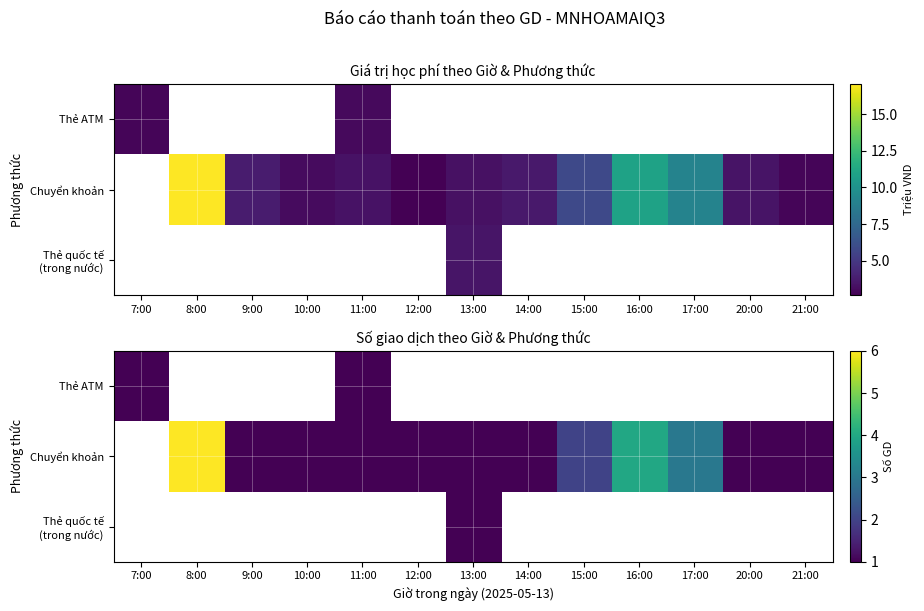

At how many categories does at least one series exceed 3?

2